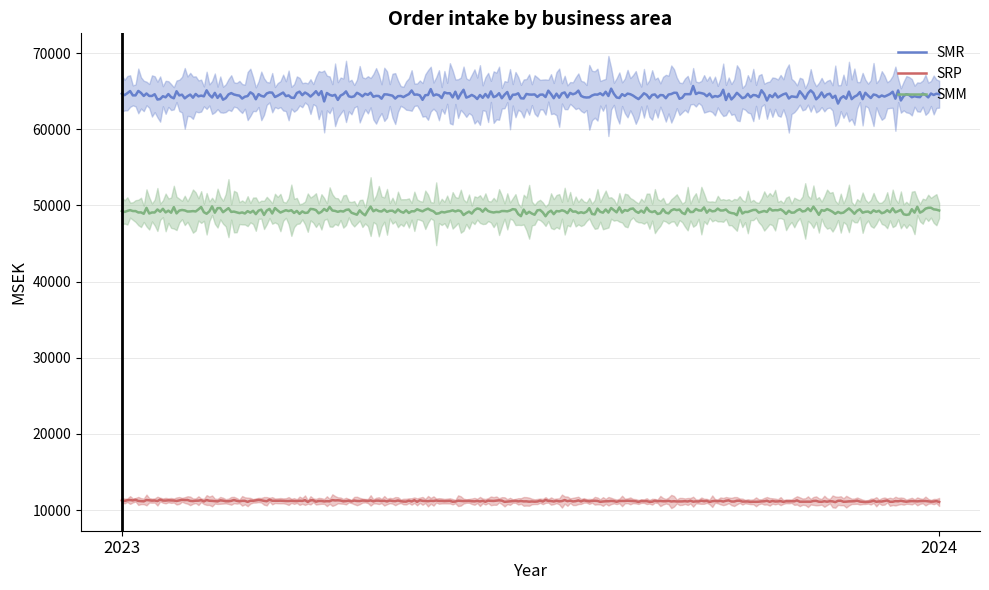

What is the difference between the SMR values at 2024 and 2023?

80.2